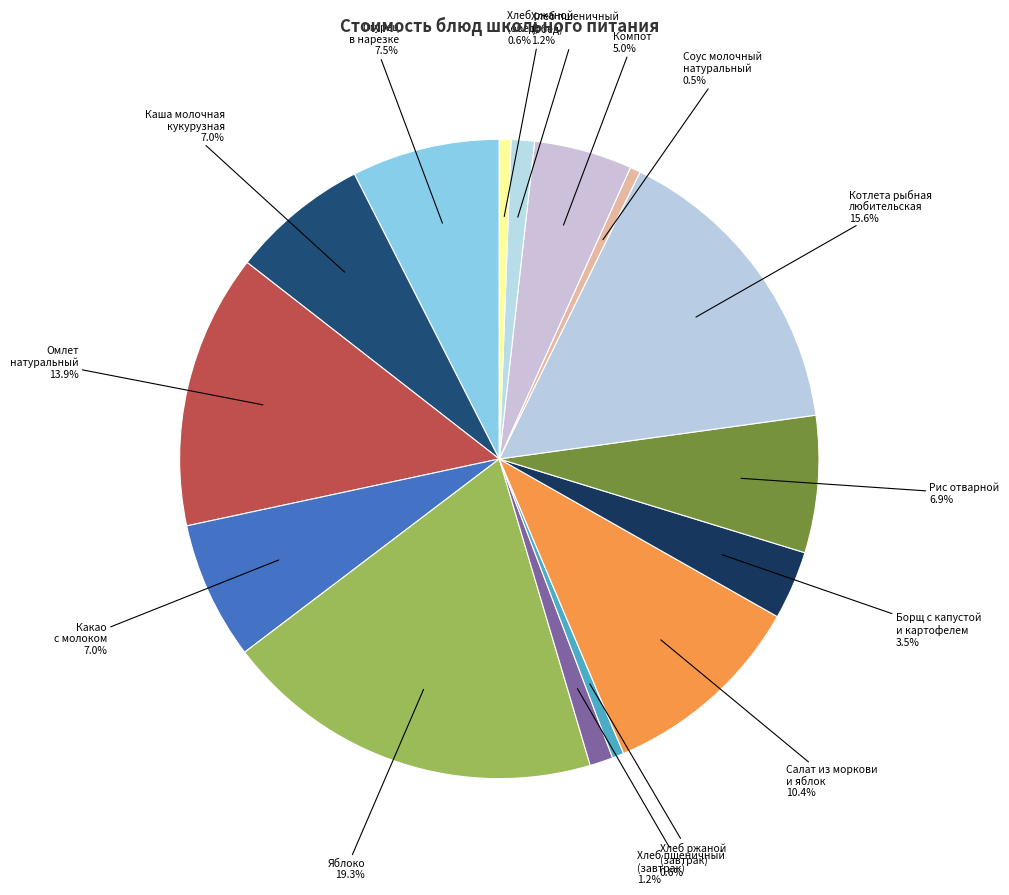

Rank the categories by value from highest to lowest.

Яблоко, Котлета рыбная любительская, Омлет натуральный, Салат из моркови и яблок, Огурец в нарезке, Каша жидкая молочная кукурузная, Какао с молоком, Рис отварной, Компот, Борщ с капустой и картофелем со сметаной, Хлеб пшеничный (завтрак), Хлеб пшеничный (обед), Хлеб ржаной (завтрак), Хлеб ржаной (обед), Соус молочный натуральный